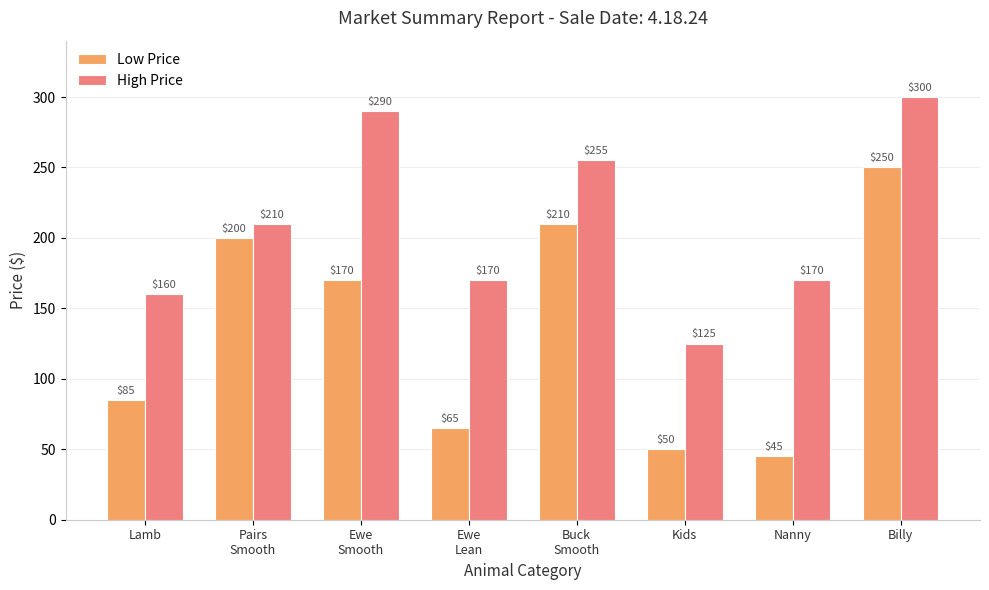

Which series has the widest spread of values?

Low Price